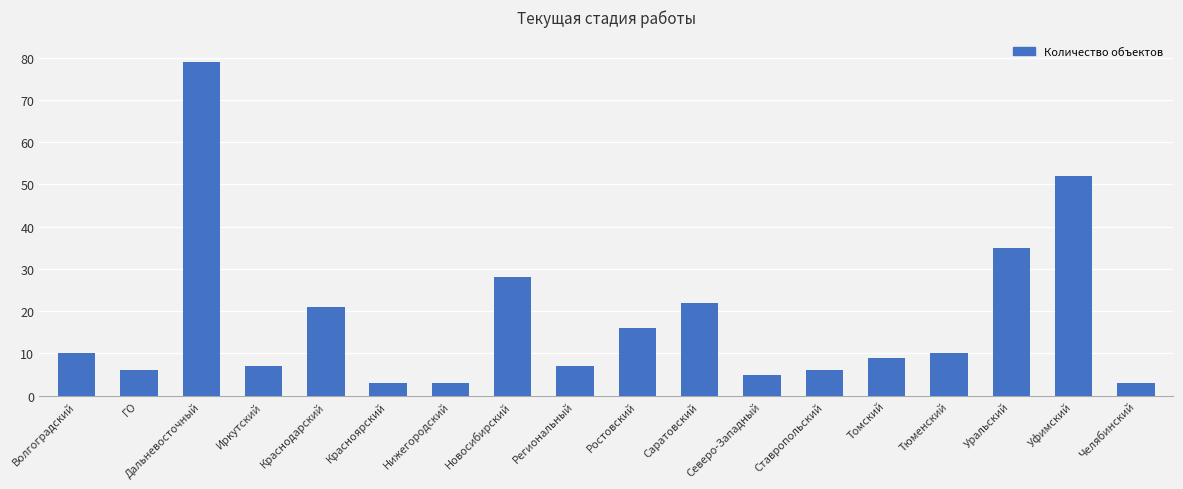

What is the difference between the maximum and minimum values?

76